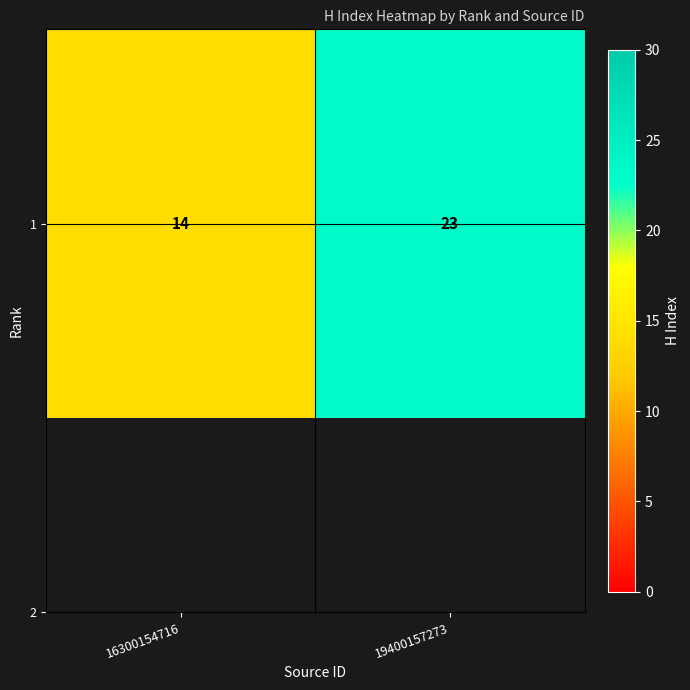

List the labels in order of value, smallest first.

16300154716, 19400157273